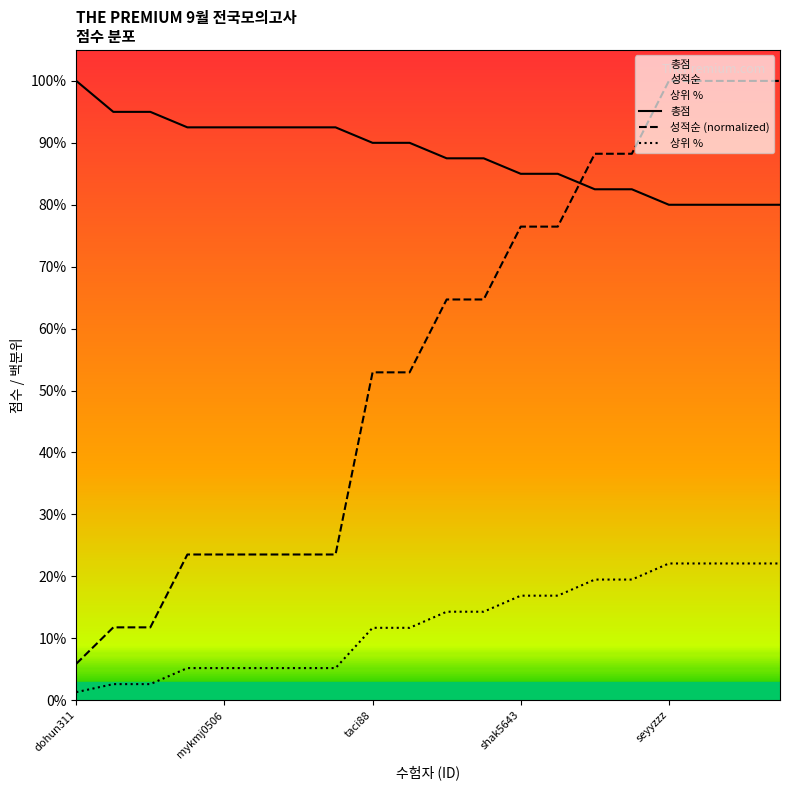

What is the sum of all 상위 % values?

245.4